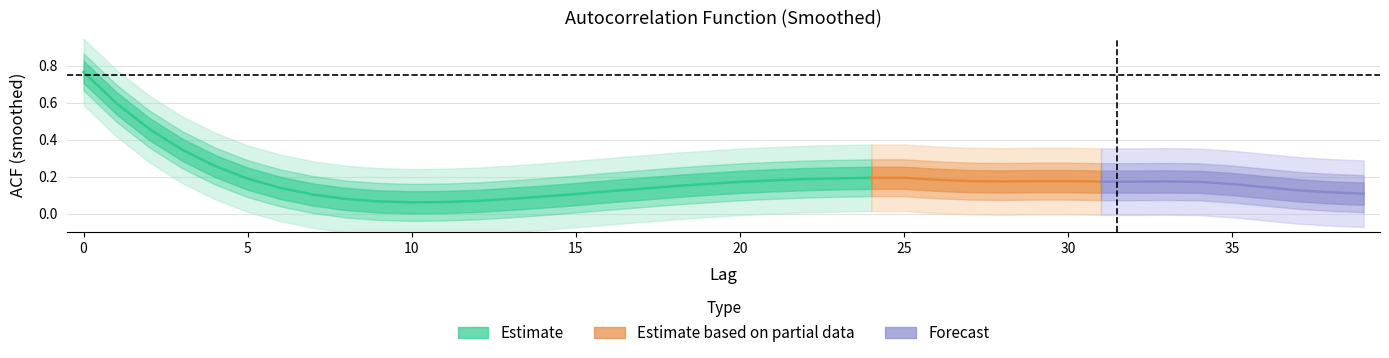

Which has a higher value, 5 or 16?

5